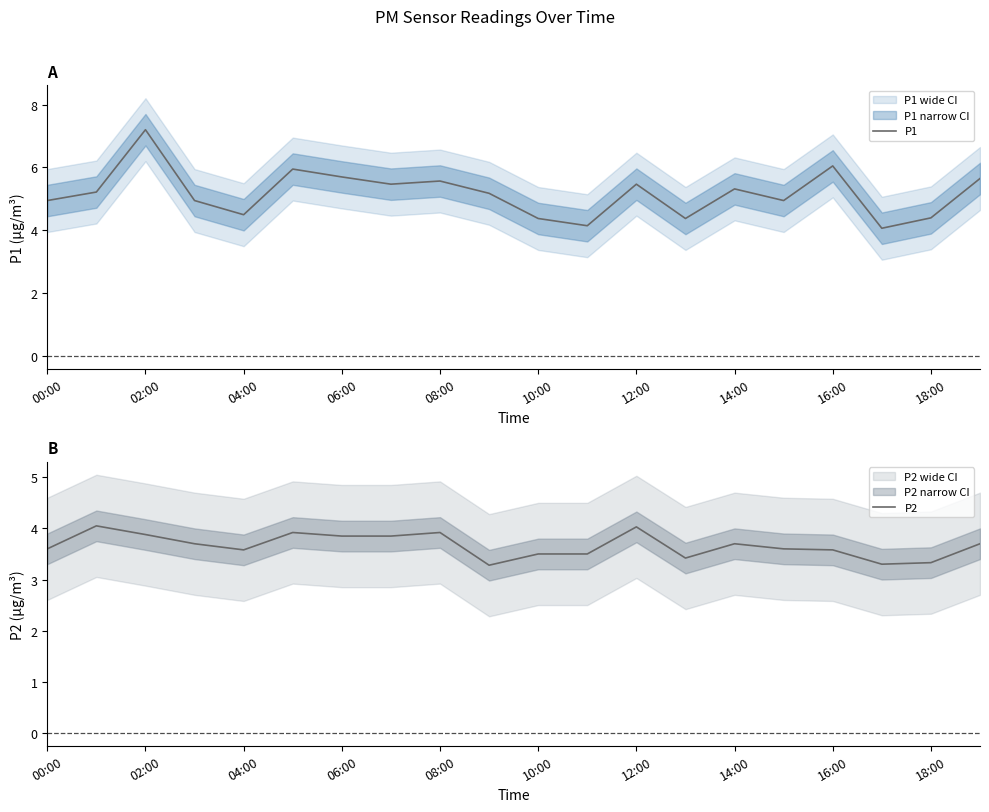

How many interior local peaks does the P2 series have?

5